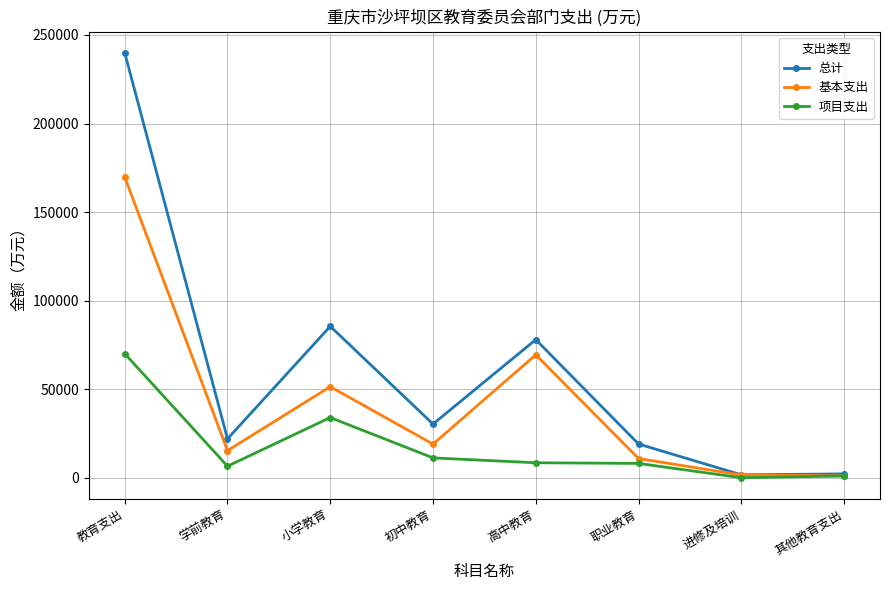

In 总计, how many points are higher than both neighbors (excluding endpoints)?

2